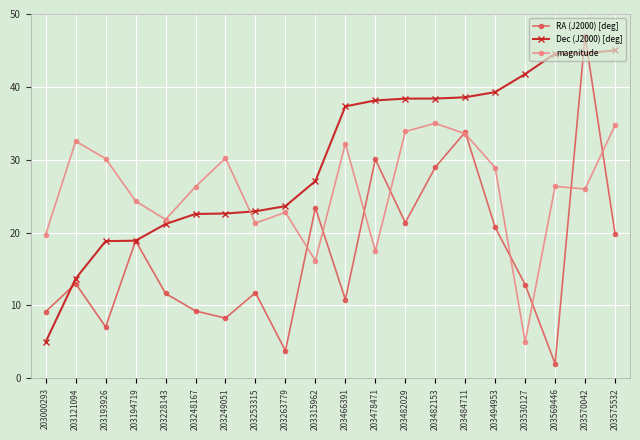

True or false: RA (J2000) [deg] and Dec (J2000) [deg] cross at least once.

True